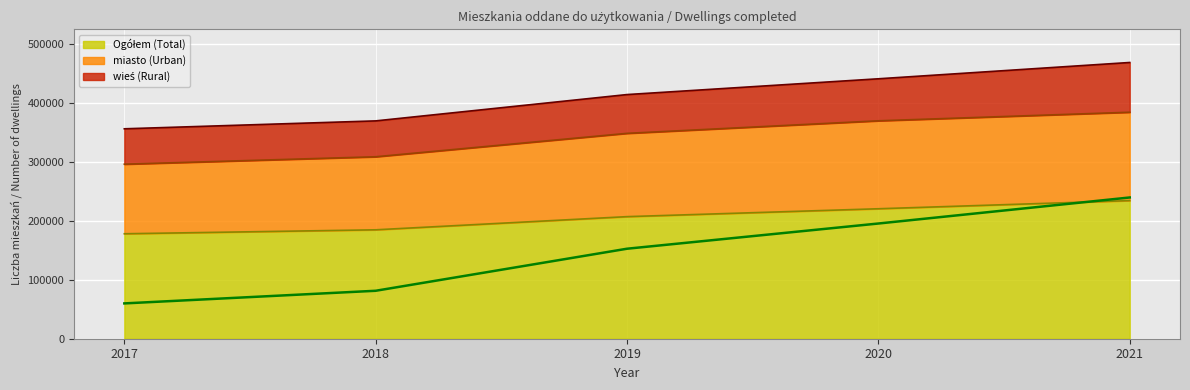

How many data points in miasto (Urban) are less than 348945?

2